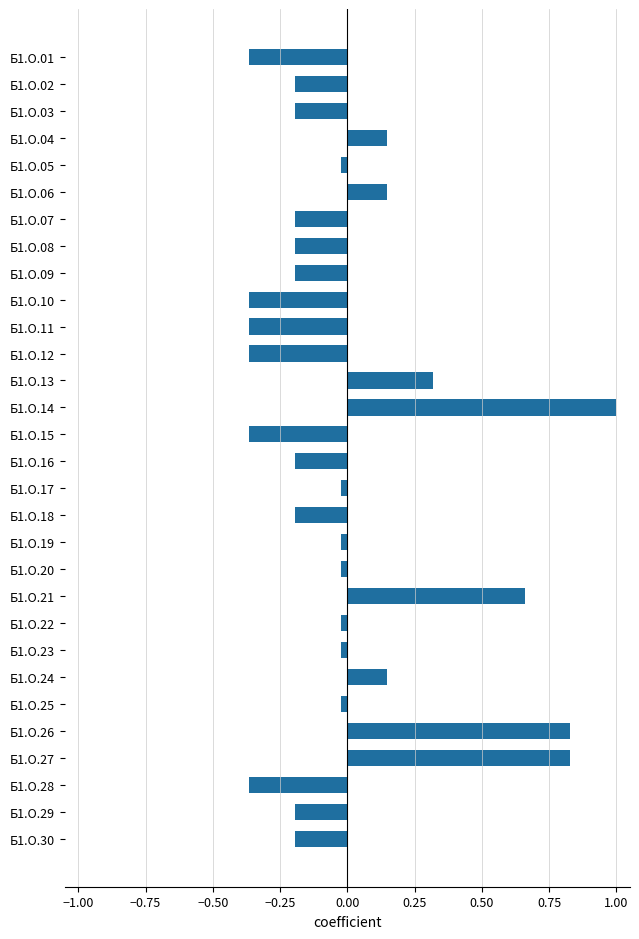

What is the difference between the maximum and minimum values?

1.4